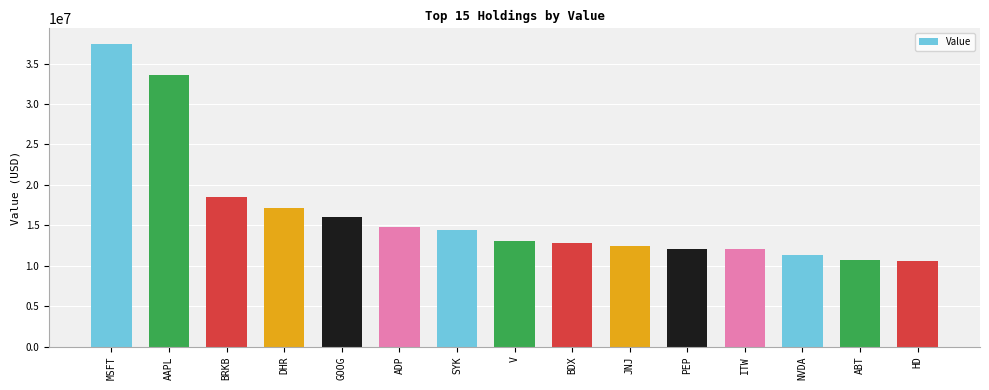

How many series are shown in this chart?

1